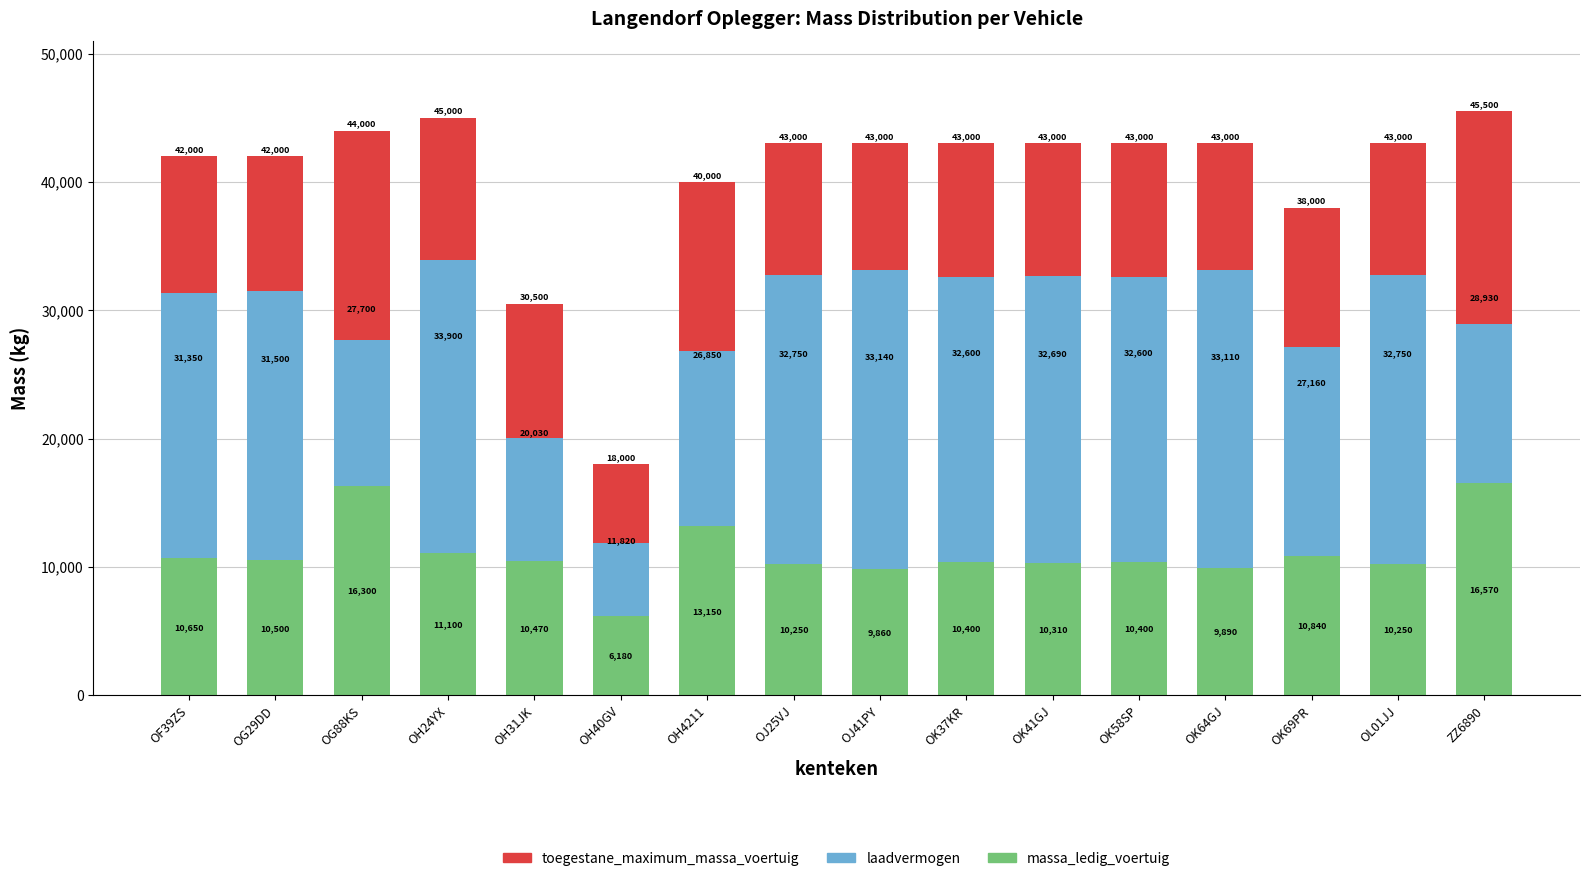

Which series has the largest total across all categories?

toegestane_maximum_massa_voertuig